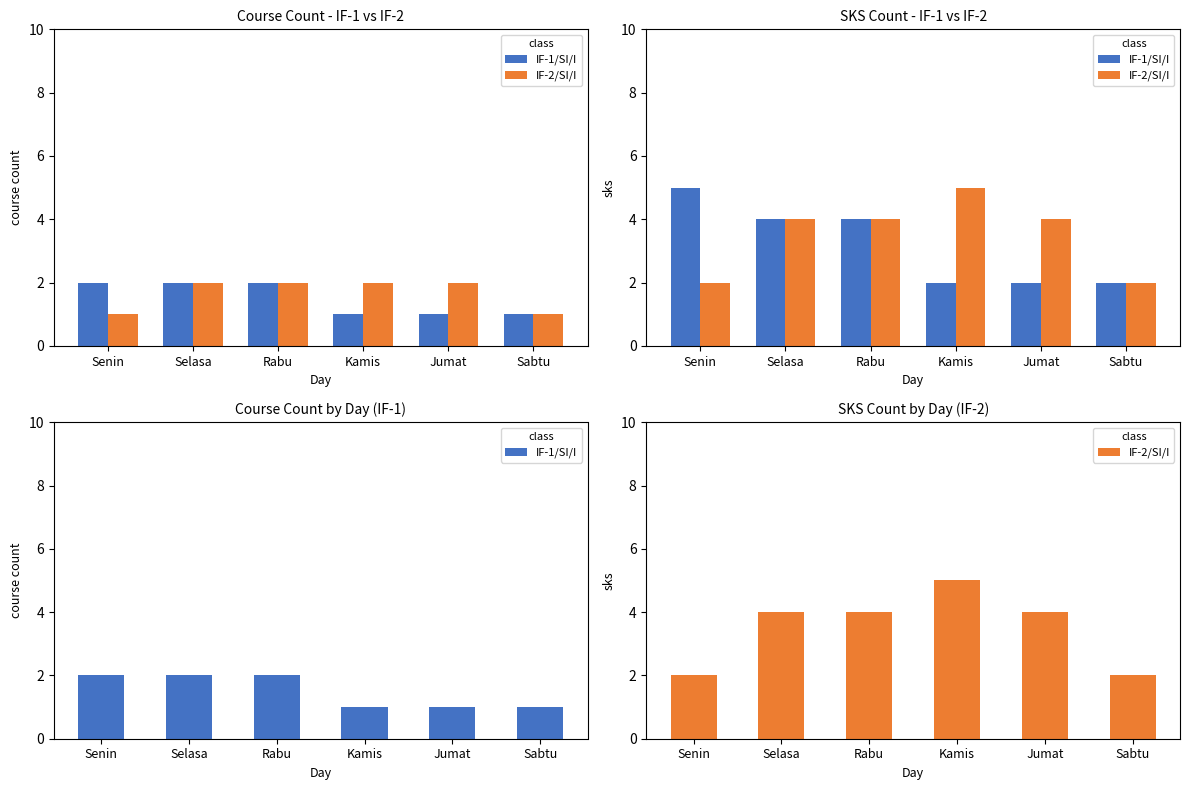

What is the minimum value for IF-1/SI/I?

1